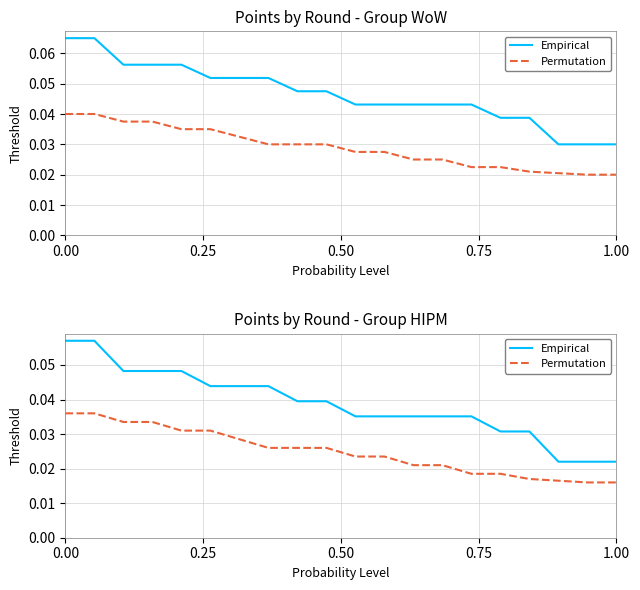

Does the chart display data point markers on the line(s)?

No